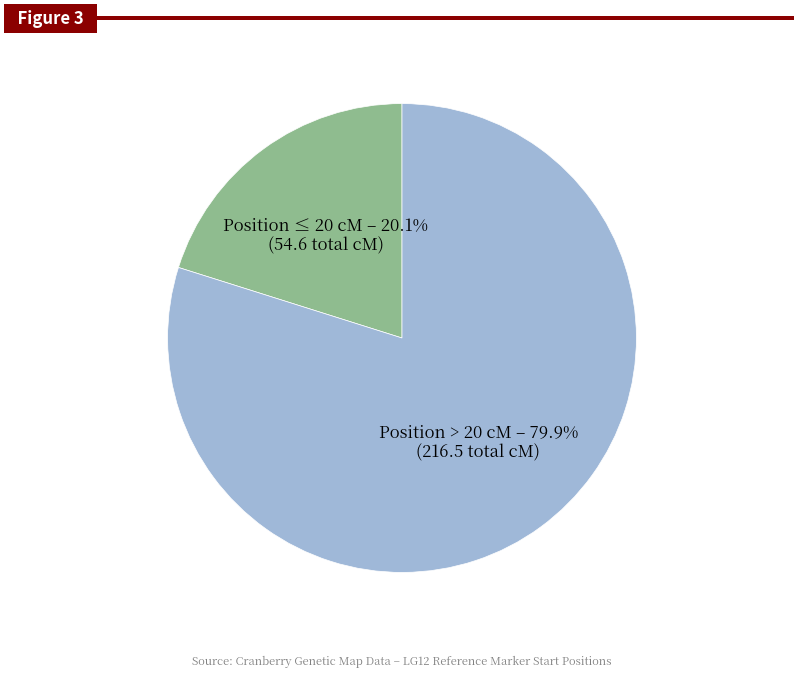

How many slices are in this pie chart?

2